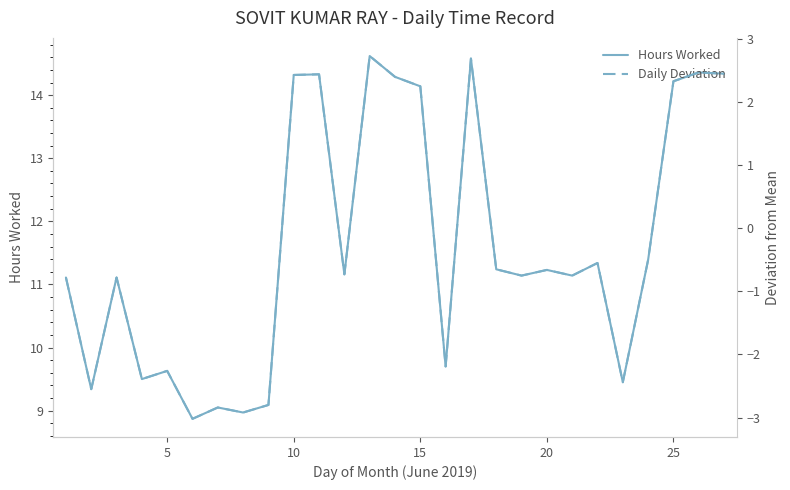

Is this an area chart (filled region under the line)?

No